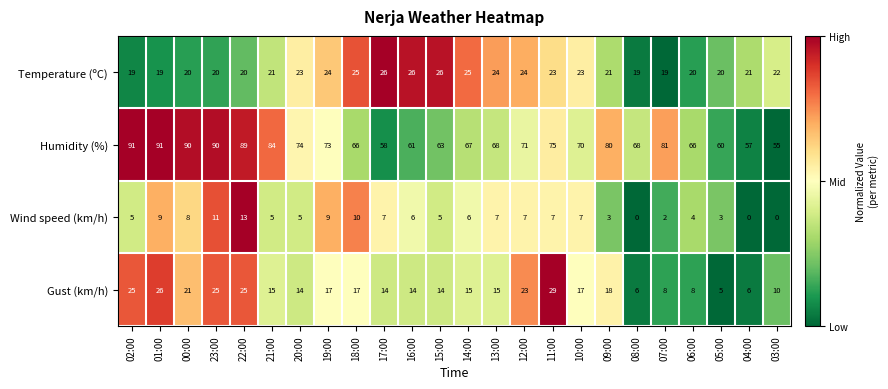

What is the difference between the highest and lowest values at 02:00?

86